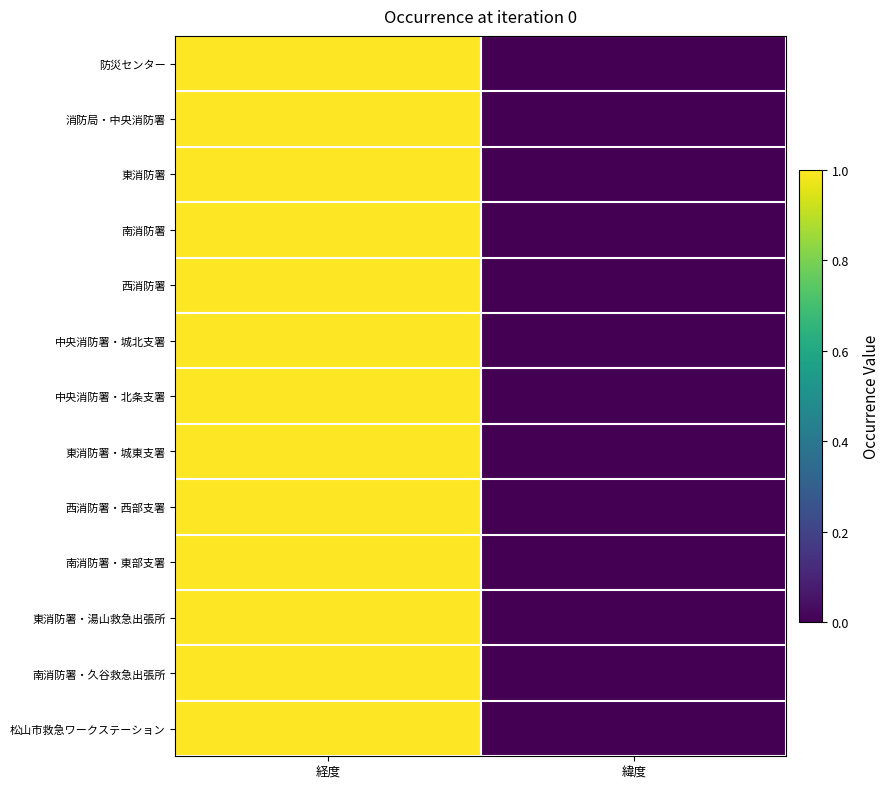

Reading left to right, transcribe all the data shown in this chart.

防災センター: 経度=1.0	緯度=0.0
消防局・中央消防署: 経度=1.0	緯度=0.0
東消防署: 経度=1.0	緯度=0.0
南消防署: 経度=1.0	緯度=0.0
西消防署: 経度=1.0	緯度=0.0
中央消防署・城北支署: 経度=1.0	緯度=0.0
中央消防署・北条支署: 経度=1.0	緯度=0.0
東消防署・城東支署: 経度=1.0	緯度=0.0
西消防署・西部支署: 経度=1.0	緯度=0.0
南消防署・東部支署: 経度=1.0	緯度=0.0
東消防署・湯山救急出張所: 経度=1.0	緯度=0.0
南消防署・久谷救急出張所: 経度=1.0	緯度=0.0
松山市救急ワークステーション: 経度=1.0	緯度=0.0